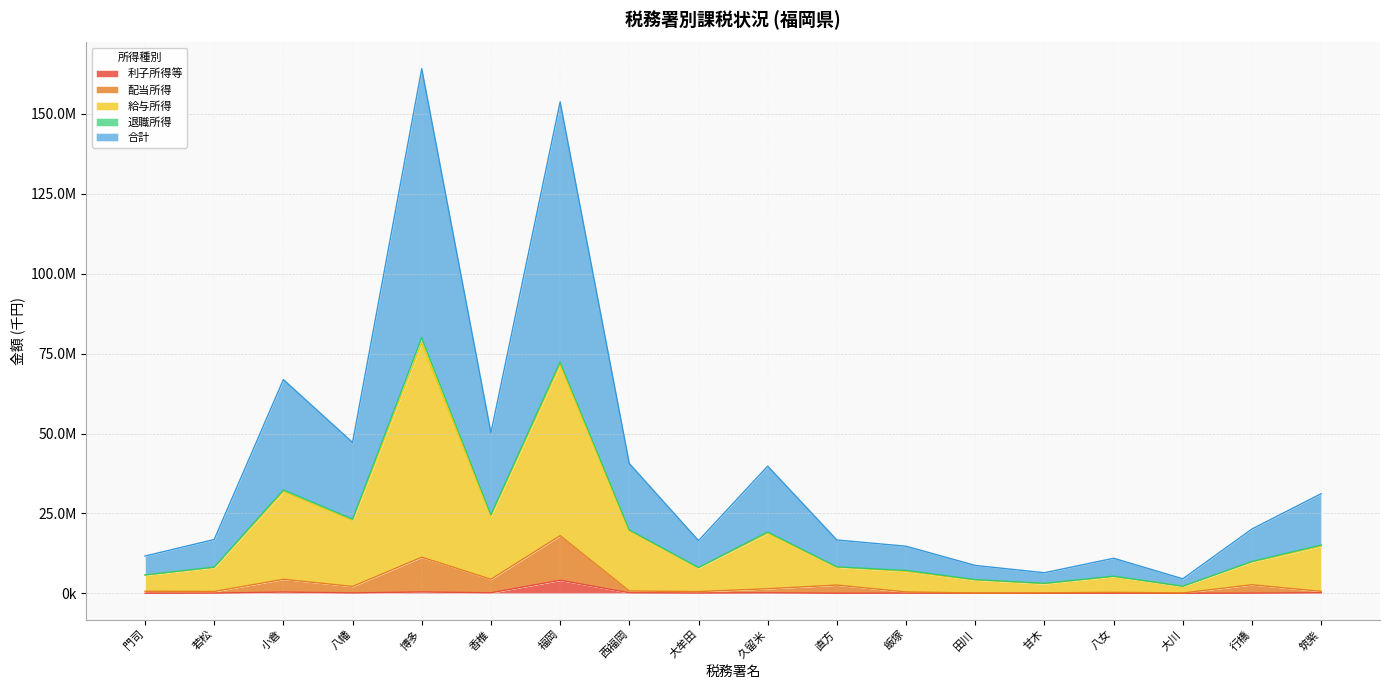

At which category does 配当所得 reach its first local peak?

小倉